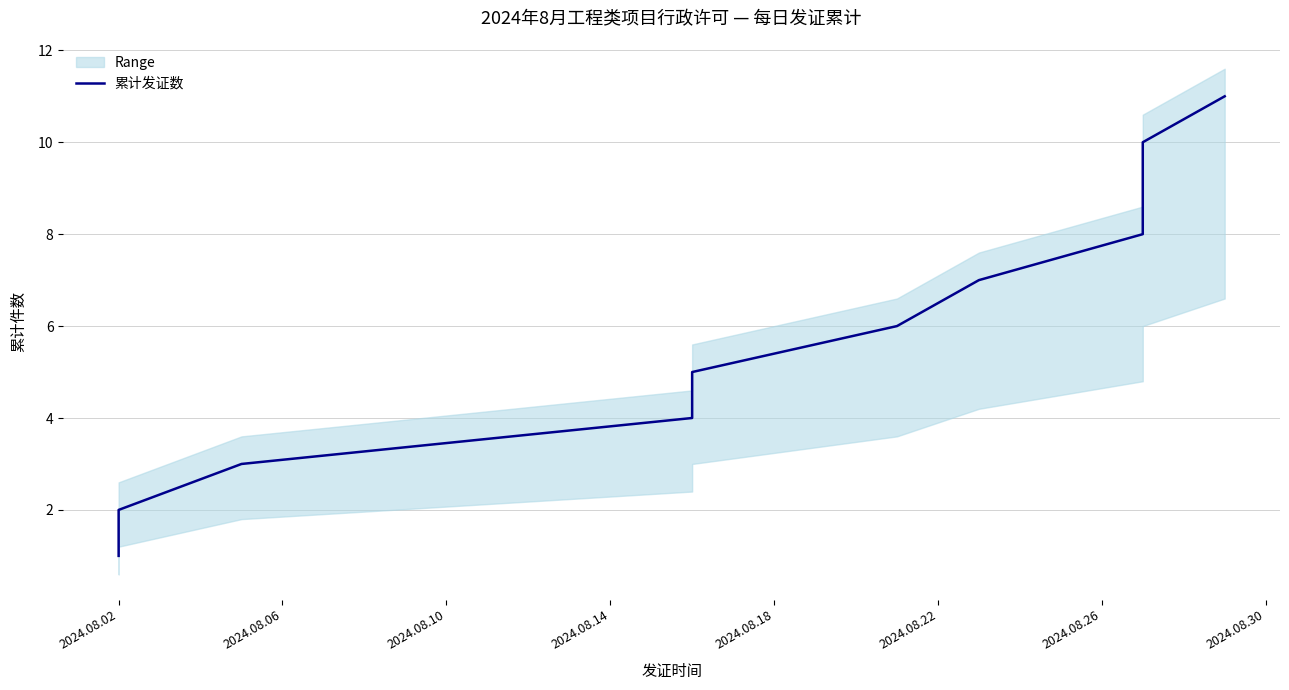

True or false: the data has more than 0 interior local peaks.

False